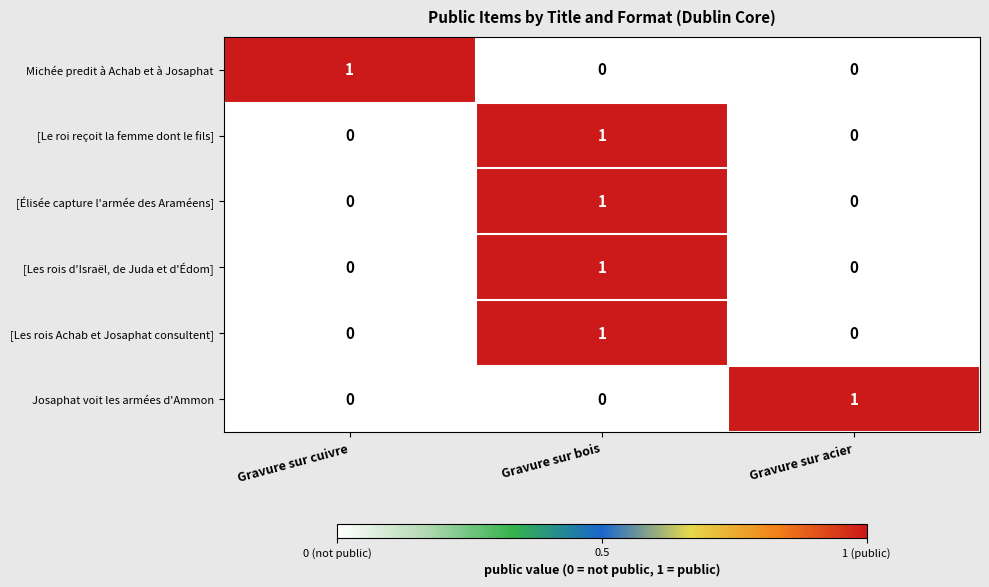

True or false: [Élisée capture l'armée des Araméens] has a value of 2 at Gravure sur bois.

False